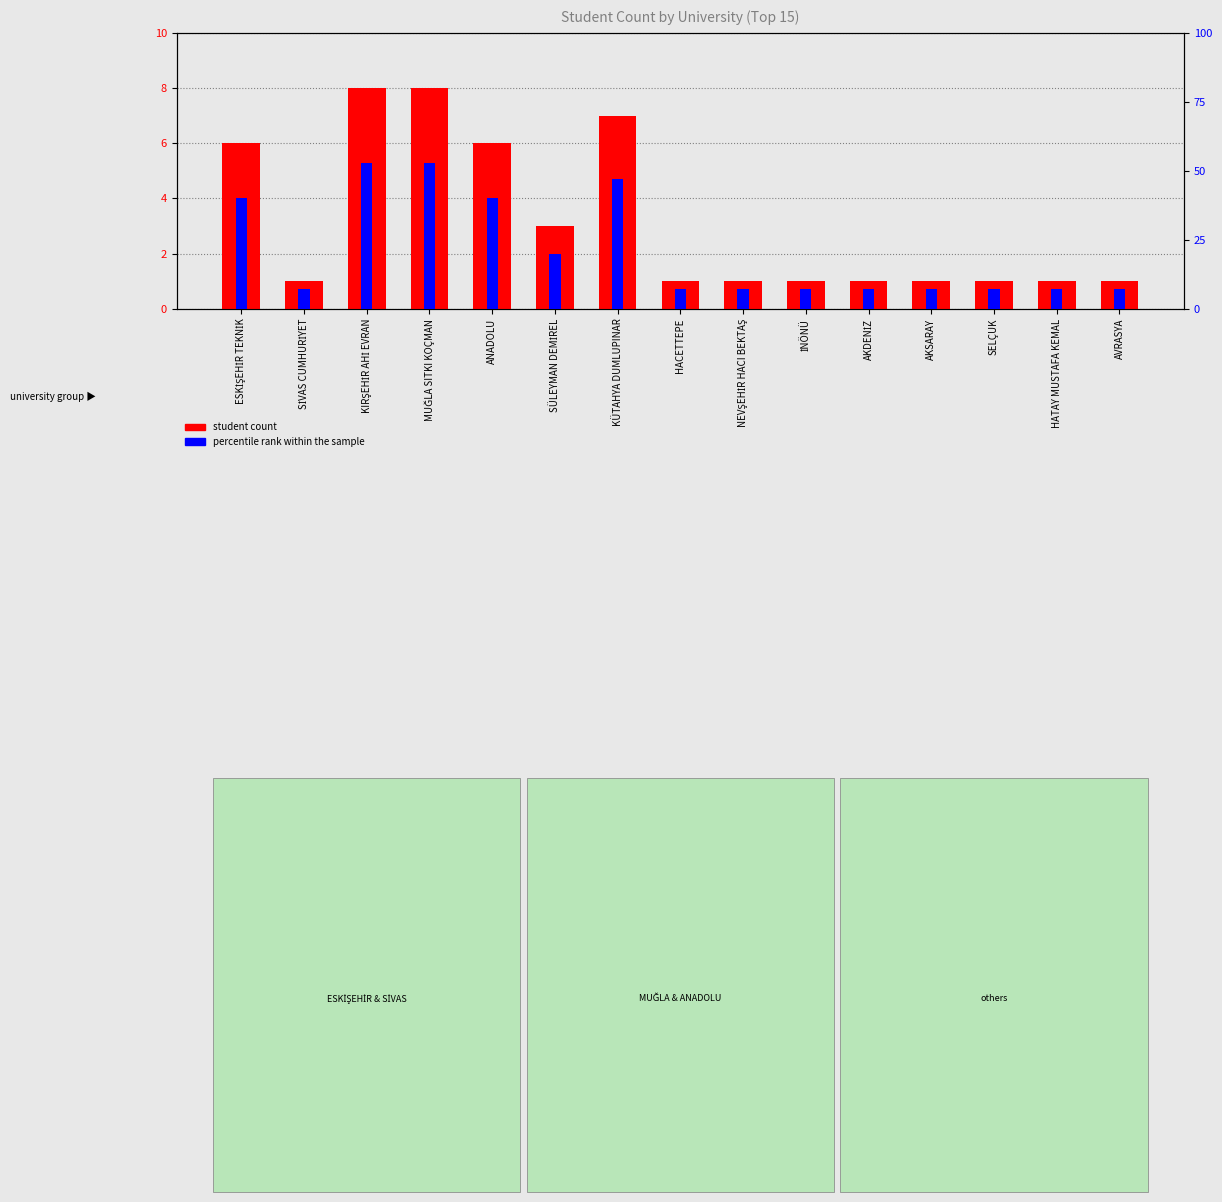

Reading left to right, extract all data points from this chart.

student count: 6	1	8	8	6	3	7	1	1	1	1	1	1	1	1
percentile rank within the sample: 40	7	53	53	40	20	47	7	7	7	7	7	7	7	7